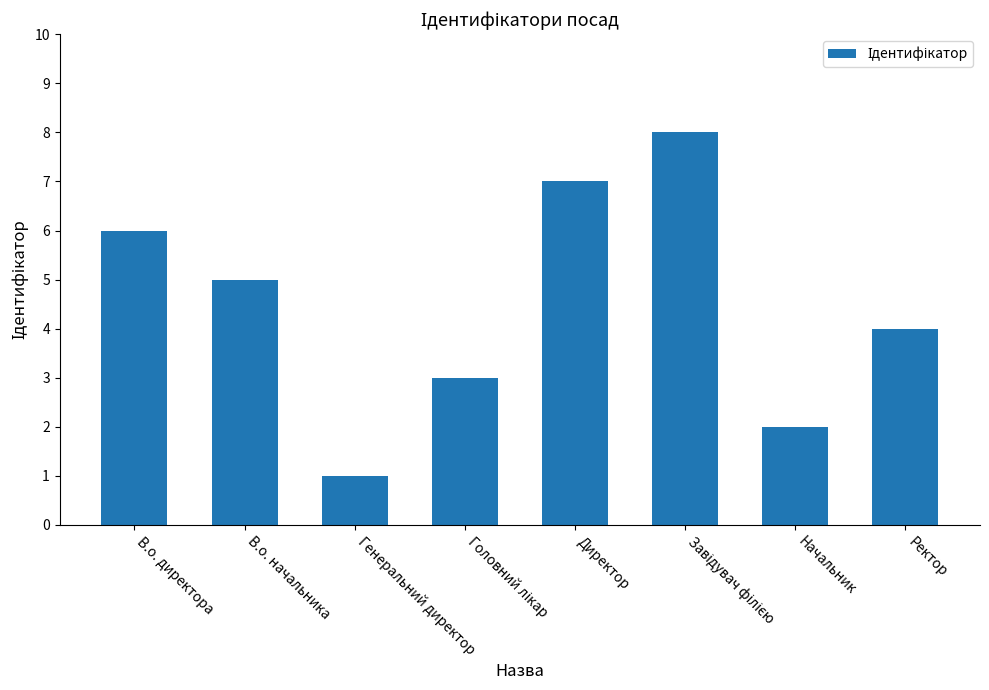

True or false: the data shows 2 at Генеральний директор.

False